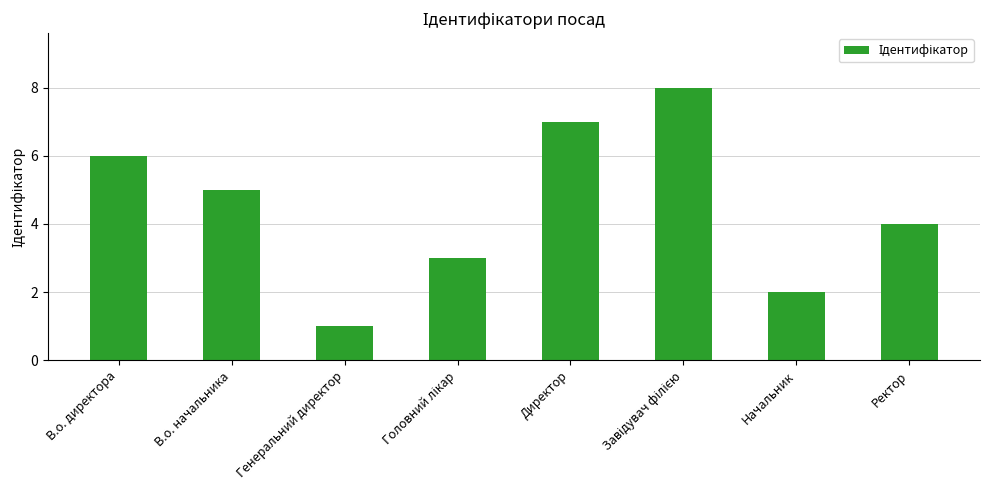

Read the value at Ректор.

4